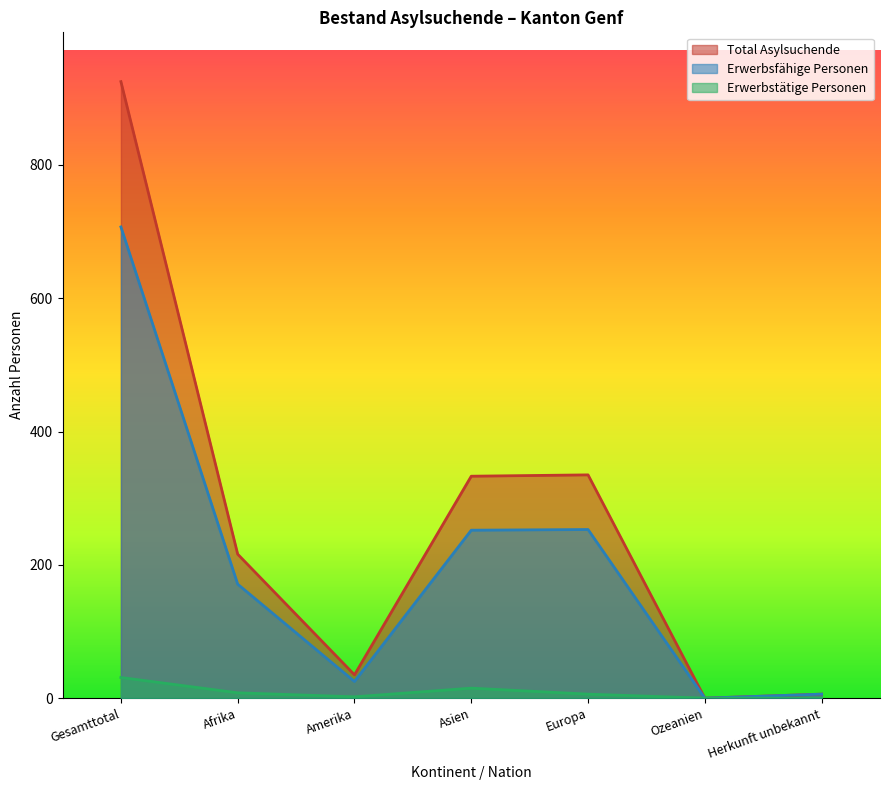

At which label does Erwerbstätige Personen first exceed 6?

Gesamttotal